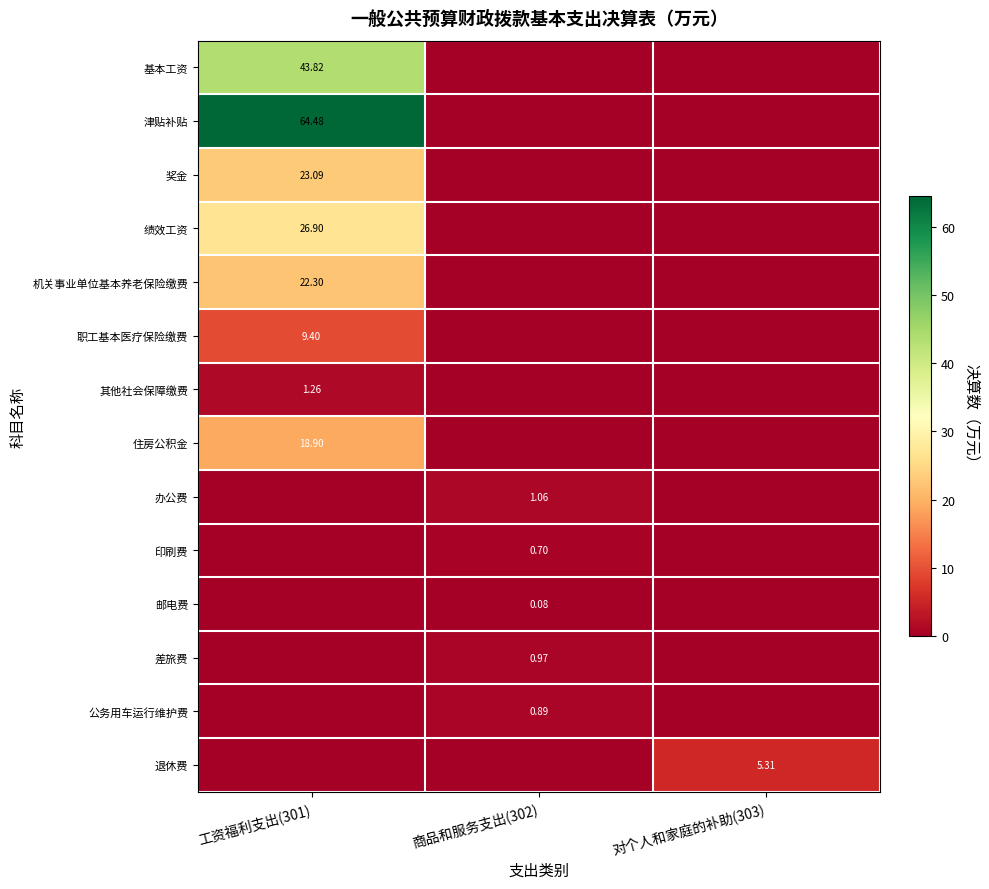

Is it true that 奖金 equals 14.8 at 对个人和家庭的补助(303)?

False